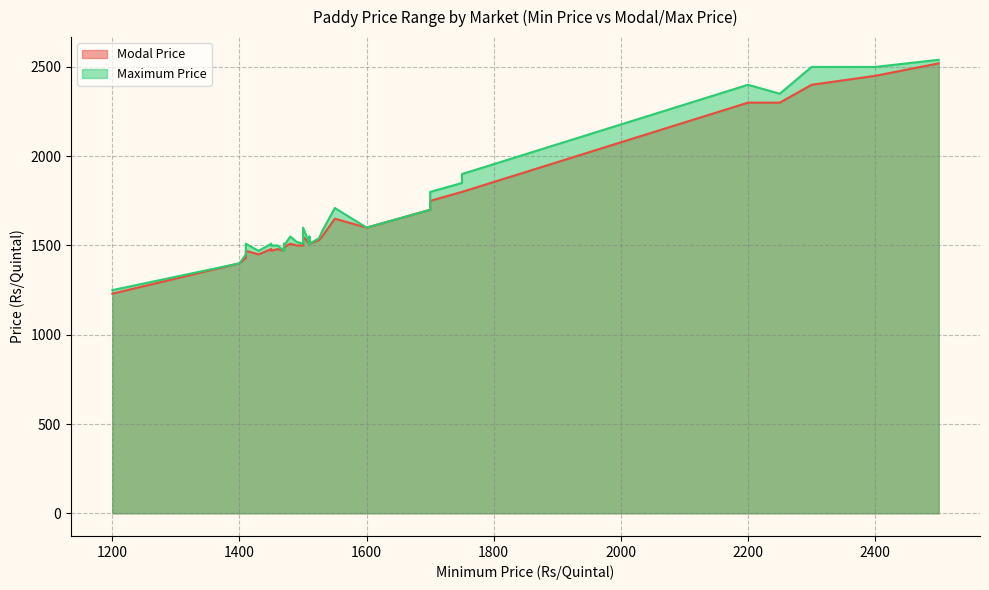

How many values in the Modal Price series are below 1510?

19